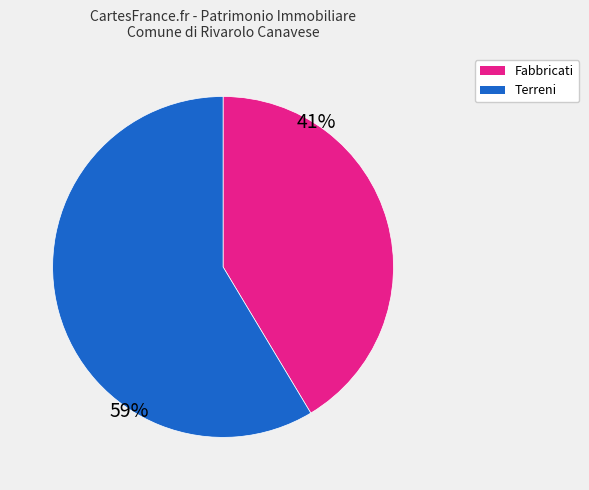

To the nearest percent, what is the average slice percentage?

50%